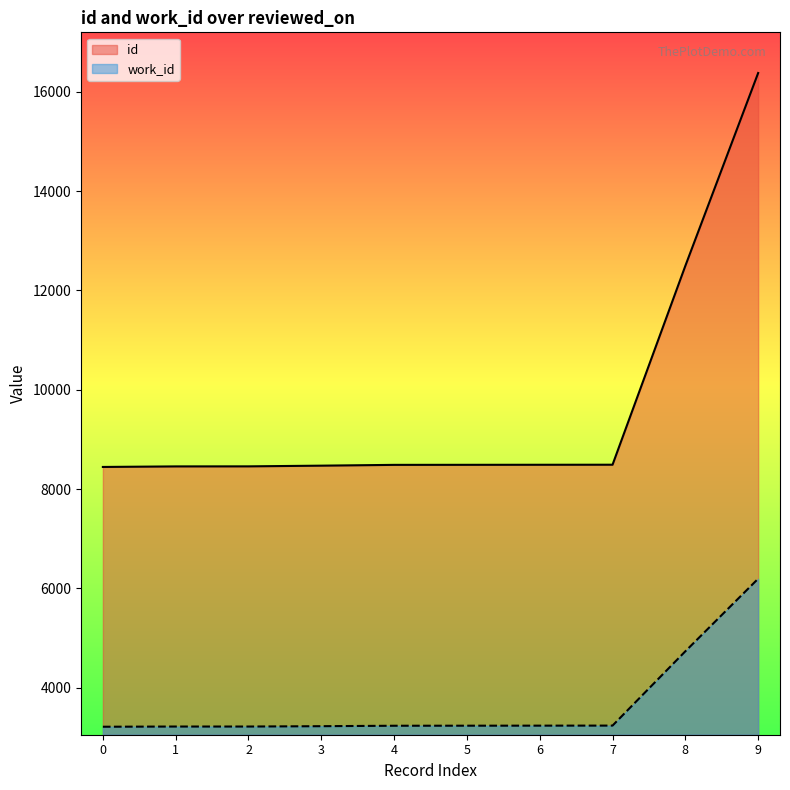

True or false: work_id and id cross at least once.

False